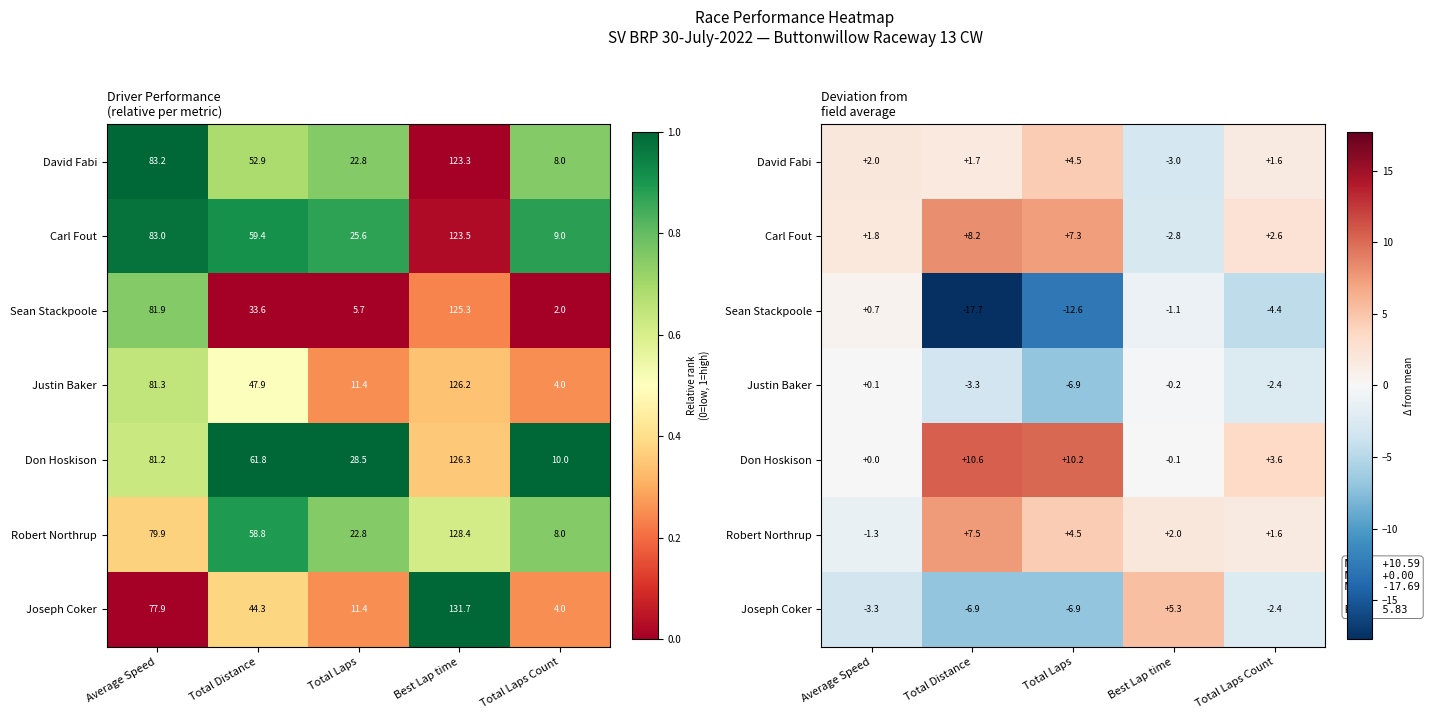

What is the spread (max minus min) of values at Total Laps Count?

8.0